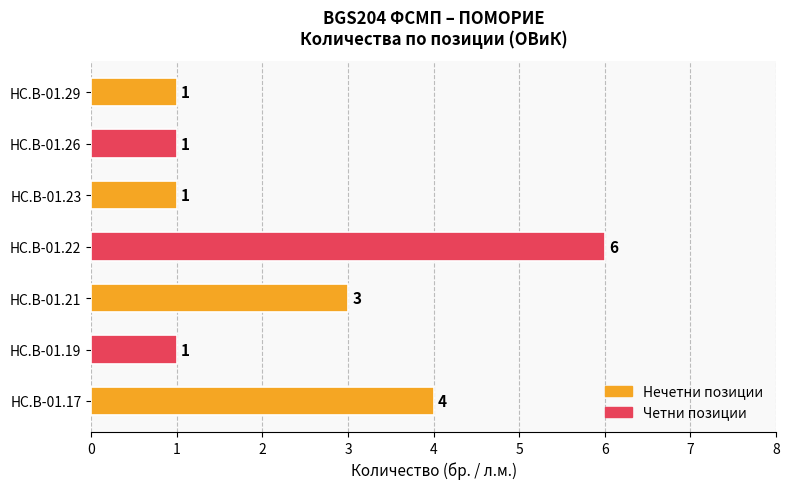

Reading top to bottom, extract all data points from this chart.

HC.B-01.29=1	HC.B-01.26=1	HC.B-01.23=1	HC.B-01.22=6	HC.B-01.21=3	HC.B-01.19=1	HC.B-01.17=4